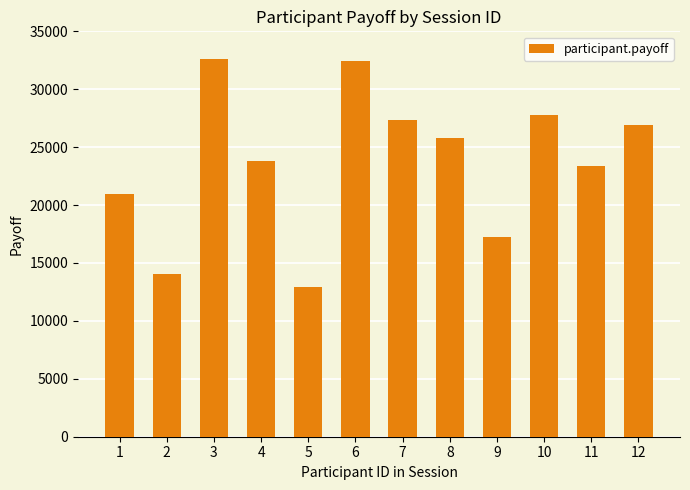

Are the bars horizontal?

No